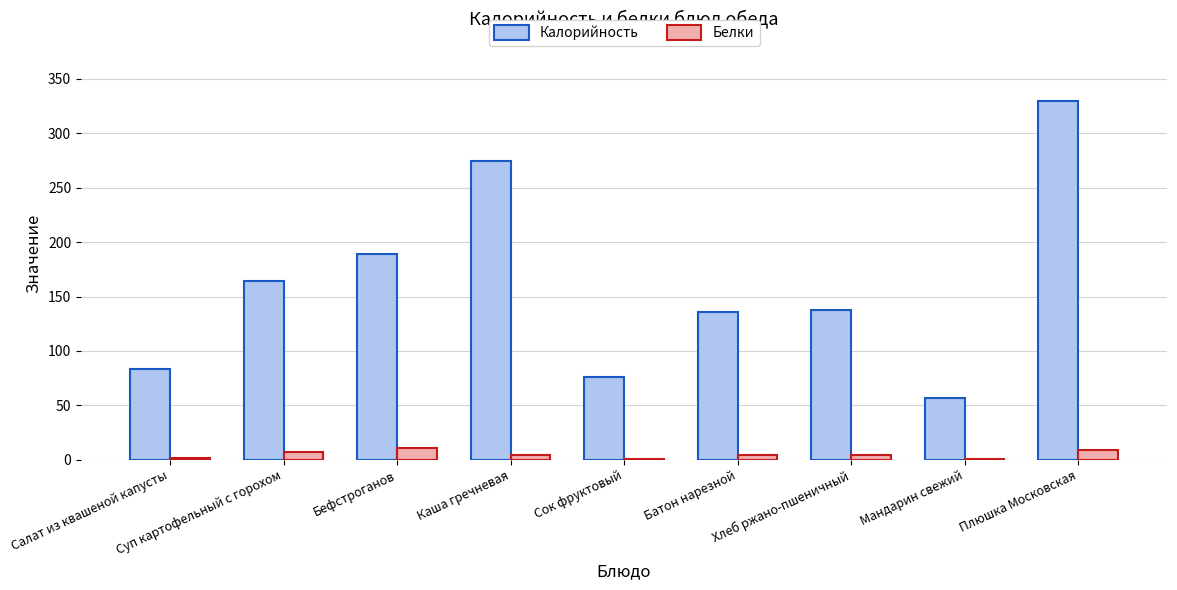

How many series are shown in this chart?

2